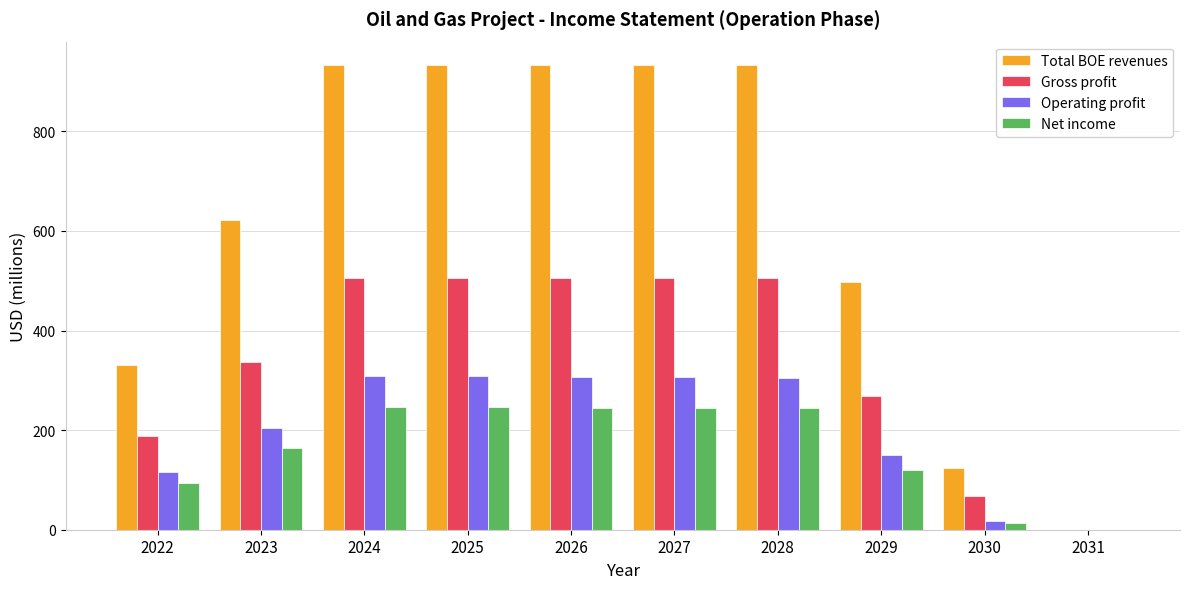

Between 2023 and 2024, which series saw the biggest shift?

Total BOE revenues